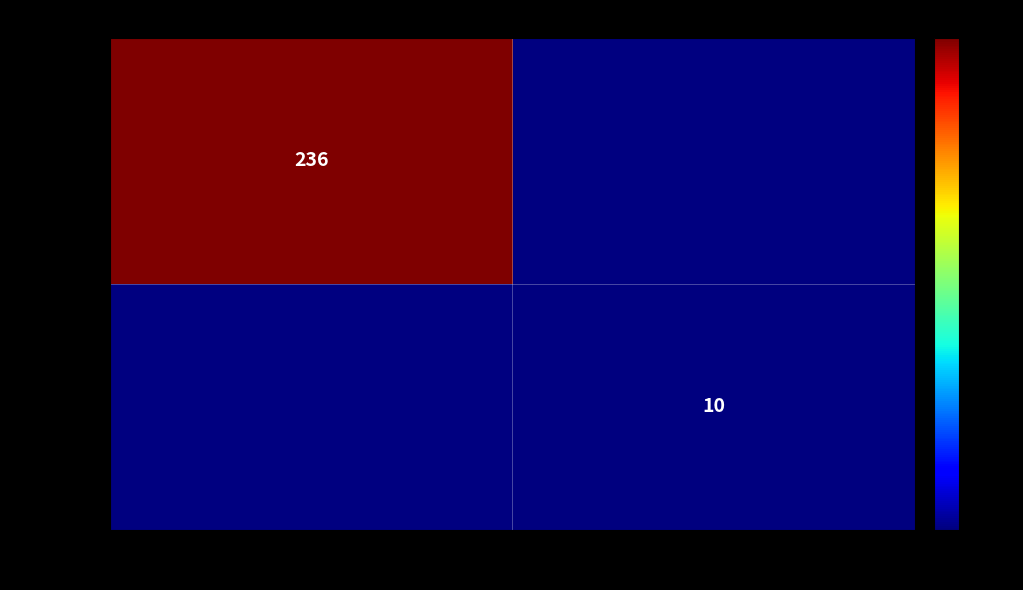

The 8fffda1c… series shows 16 at 1. True or false?

False